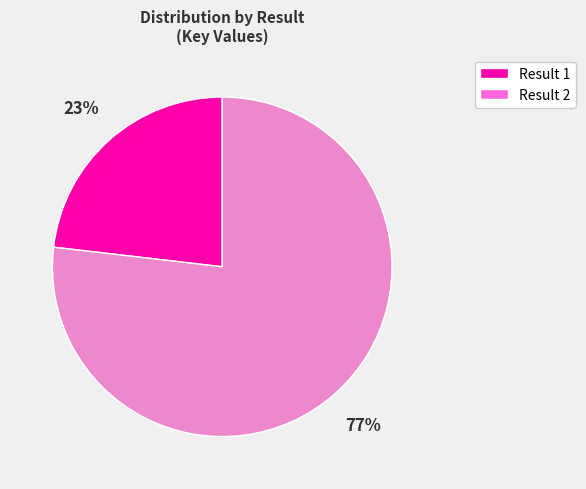

Which category has the biggest portion of the pie?

Result 2